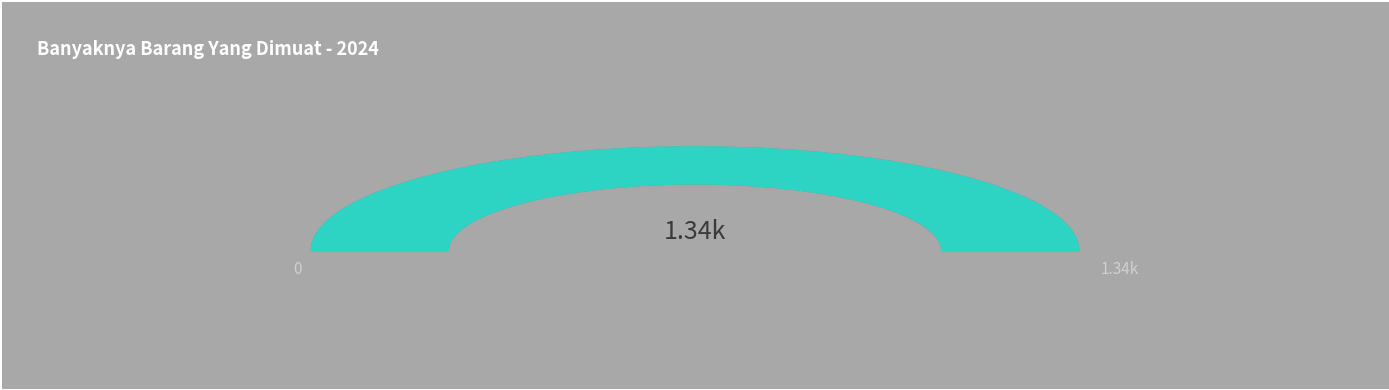

What is the majority slice?

Kargo (ton)